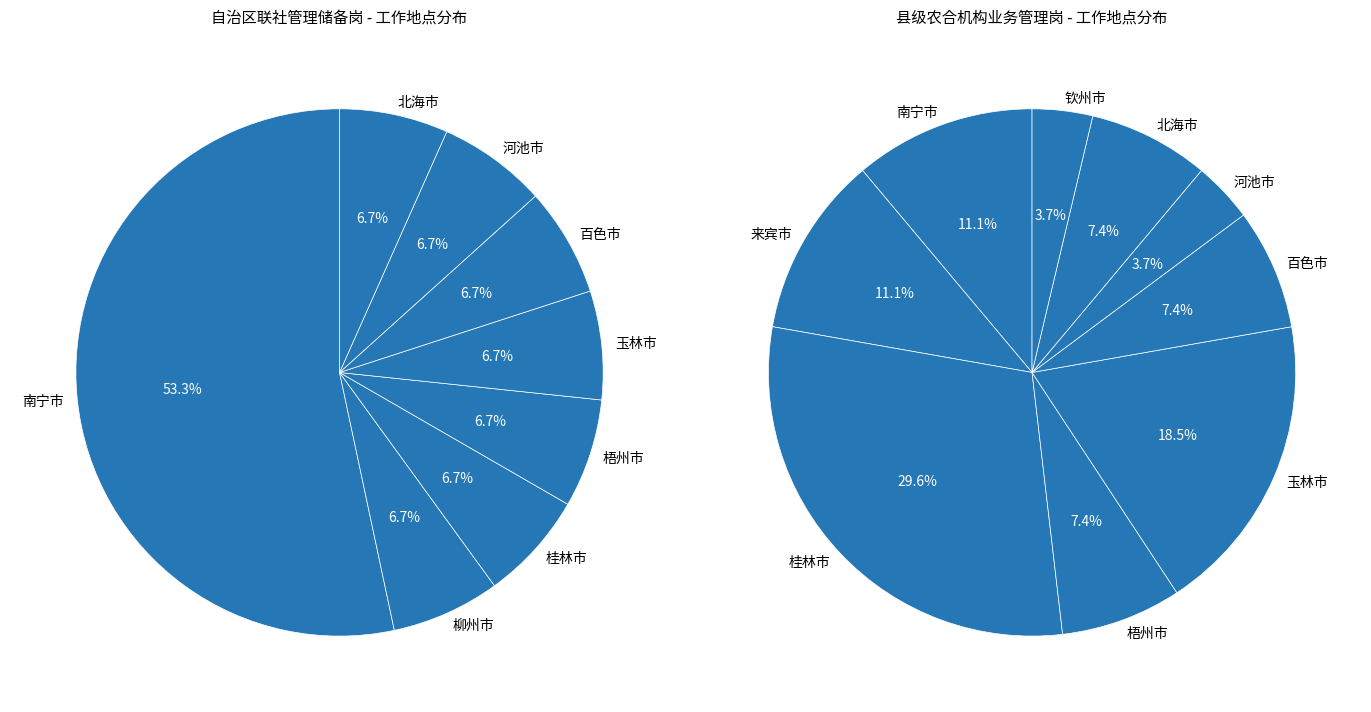

True or false: 河池市 accounts for 4% of the total.

True